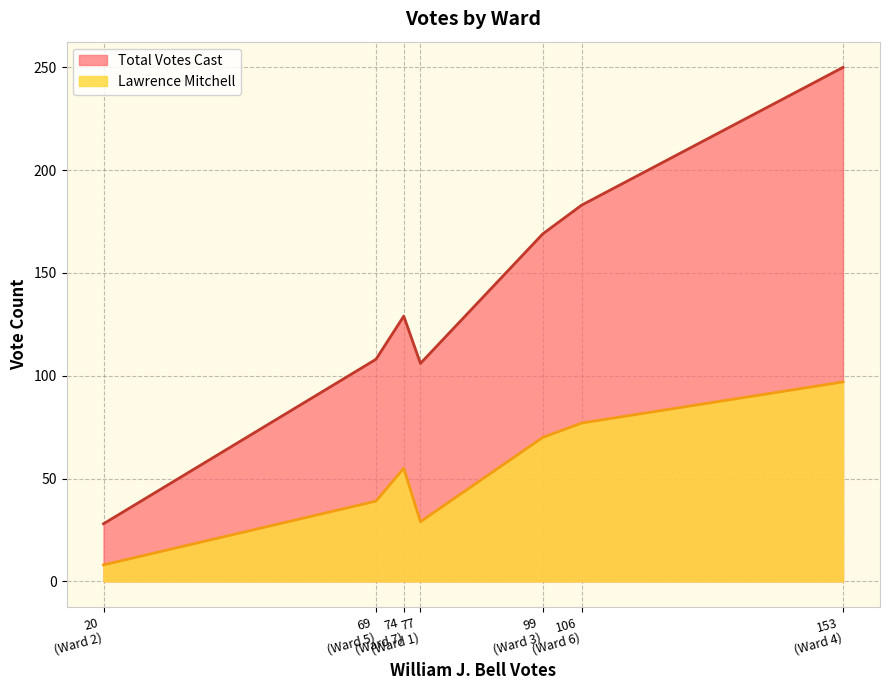

Which series has the largest range (max minus min)?

Total Votes Cast